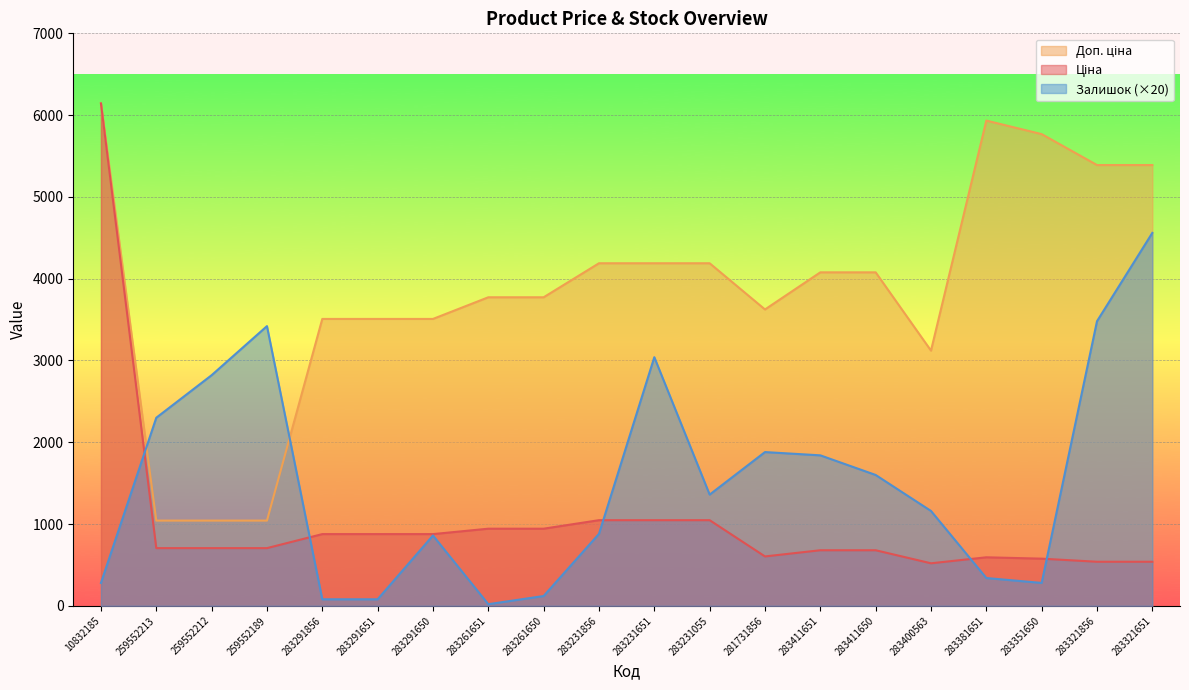

Between which two adjacent categories do Ціна and Залишок first intersect?

10832185 and 259552213